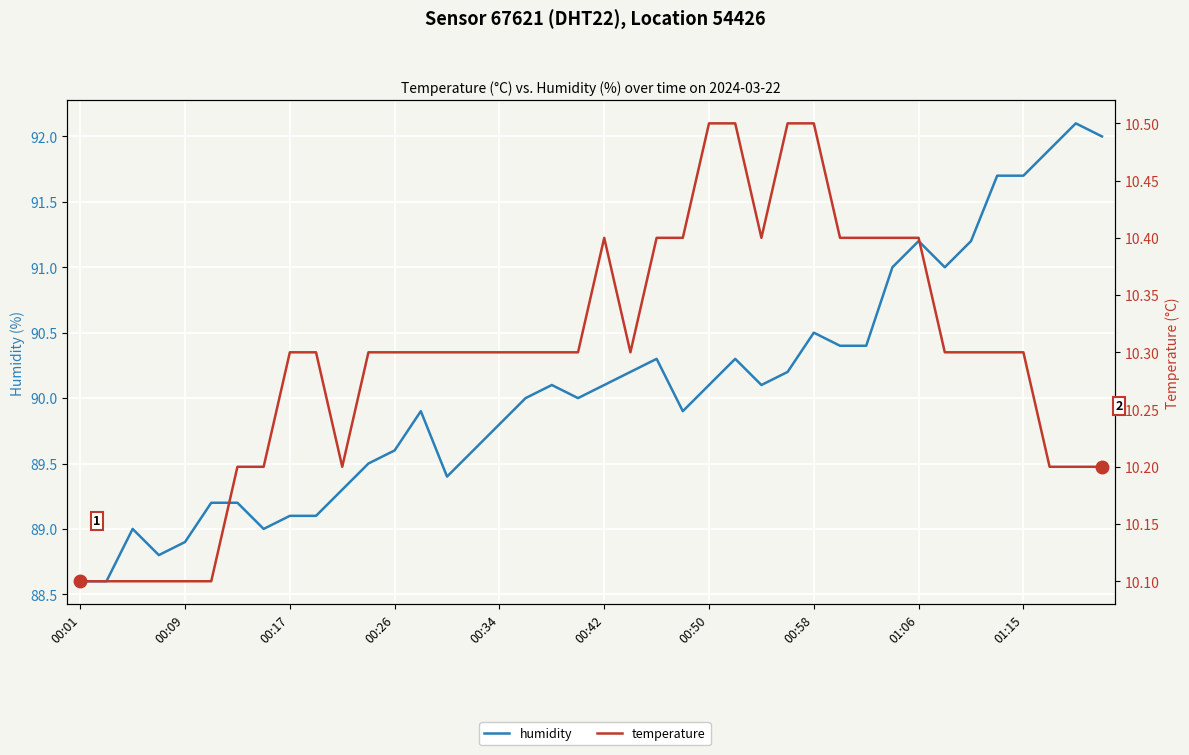

True or false: humidity and temperature intersect in this chart.

False